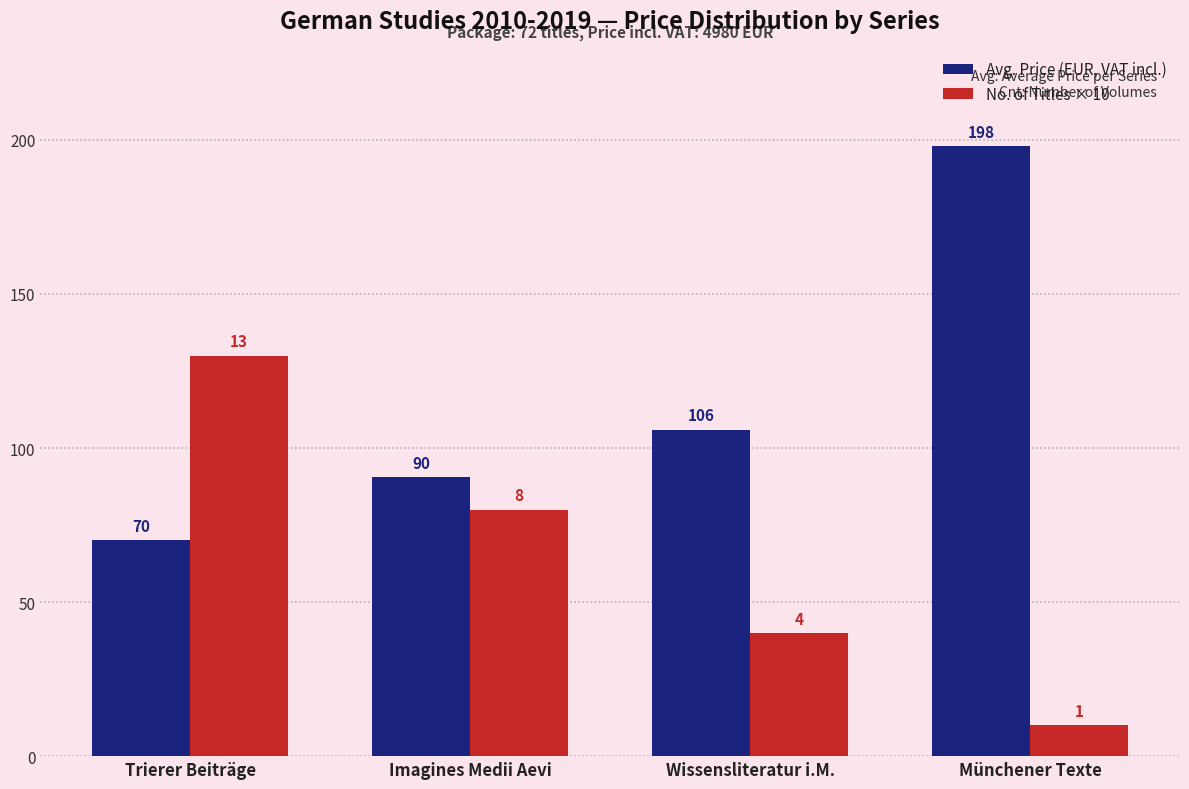

What is the difference between the No. of Titles × 10 values at Imagines Medii Aevi and Münchener Texte?

70.0